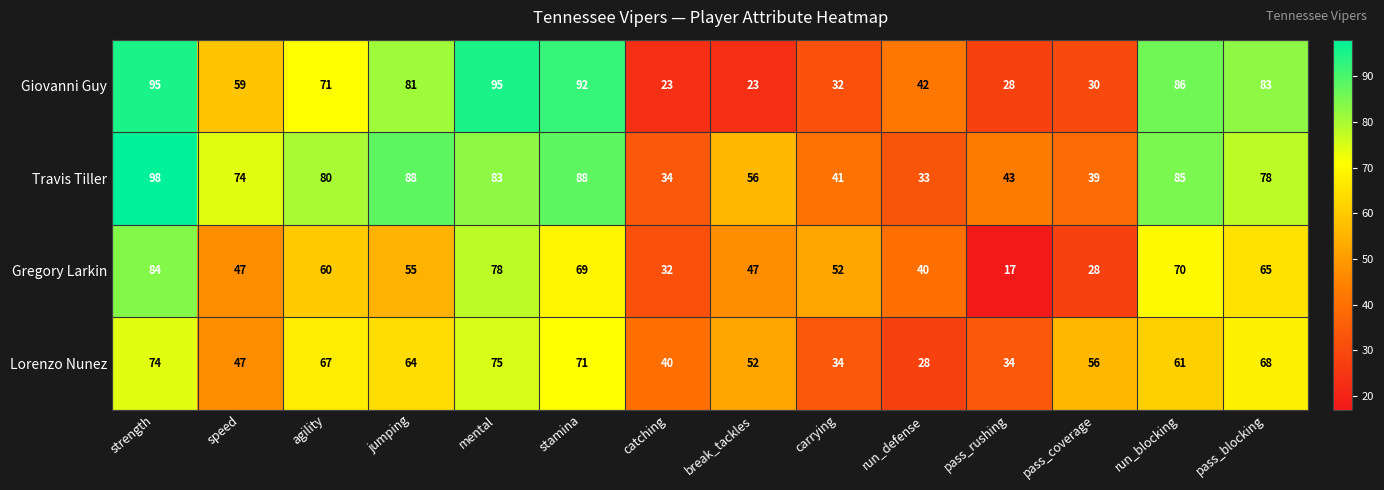

At how many categories does at least one series exceed 21?

14